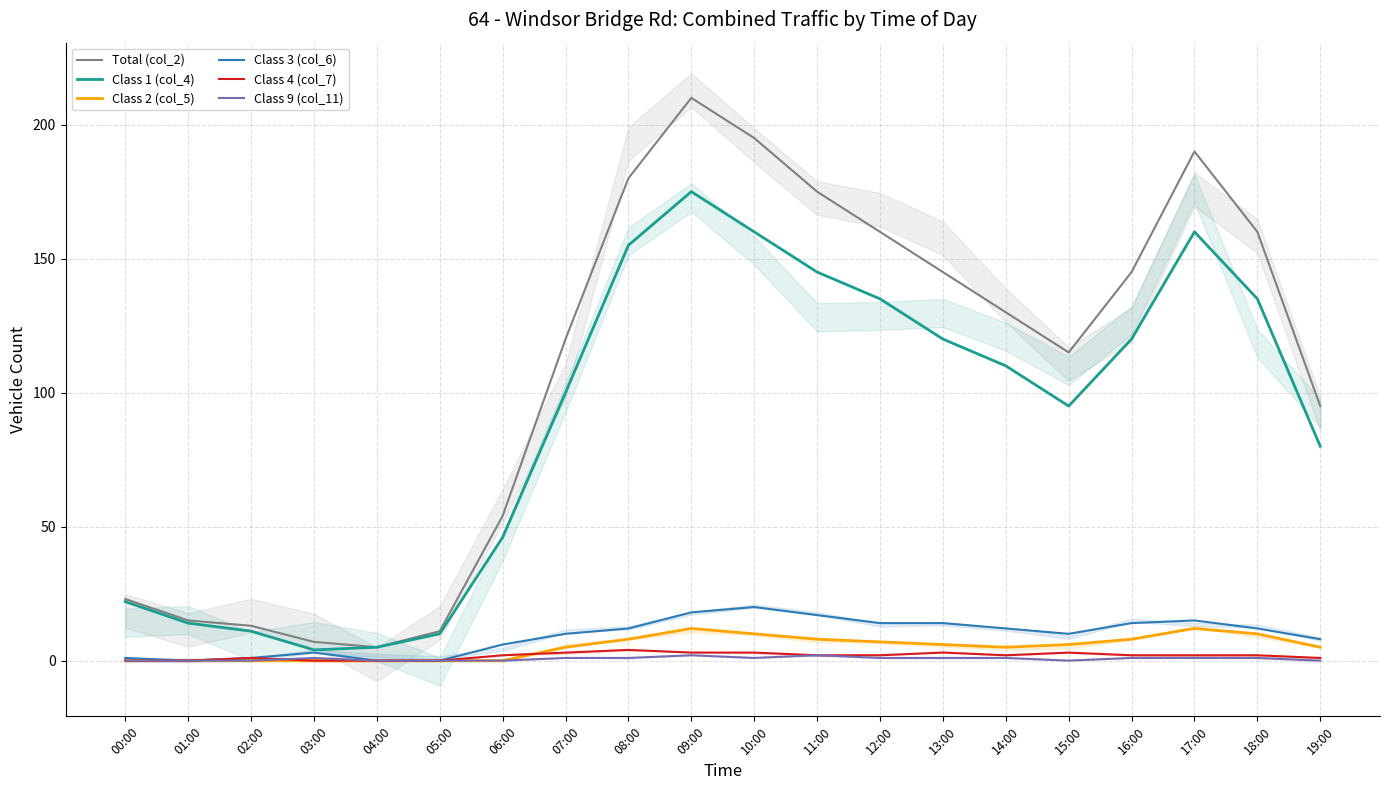

Which series changed the most between 04:00 and 18:00?

Total (col_2)